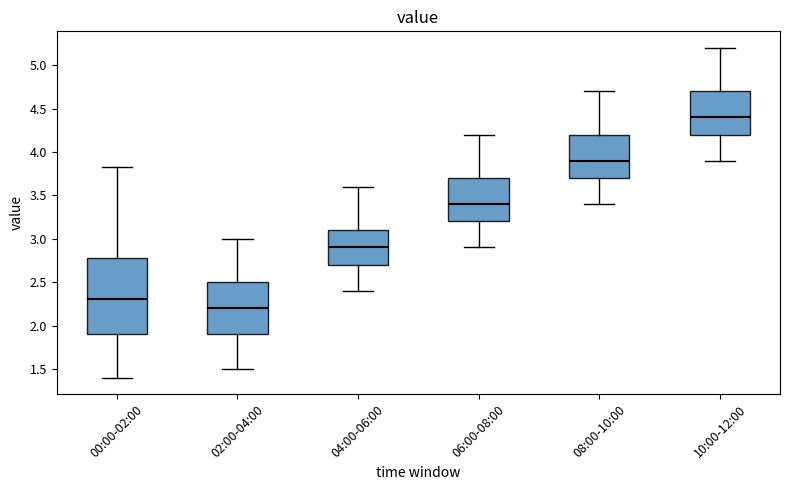

Which box is the tallest, from its lower edge to its upper edge?

00:00-02:00